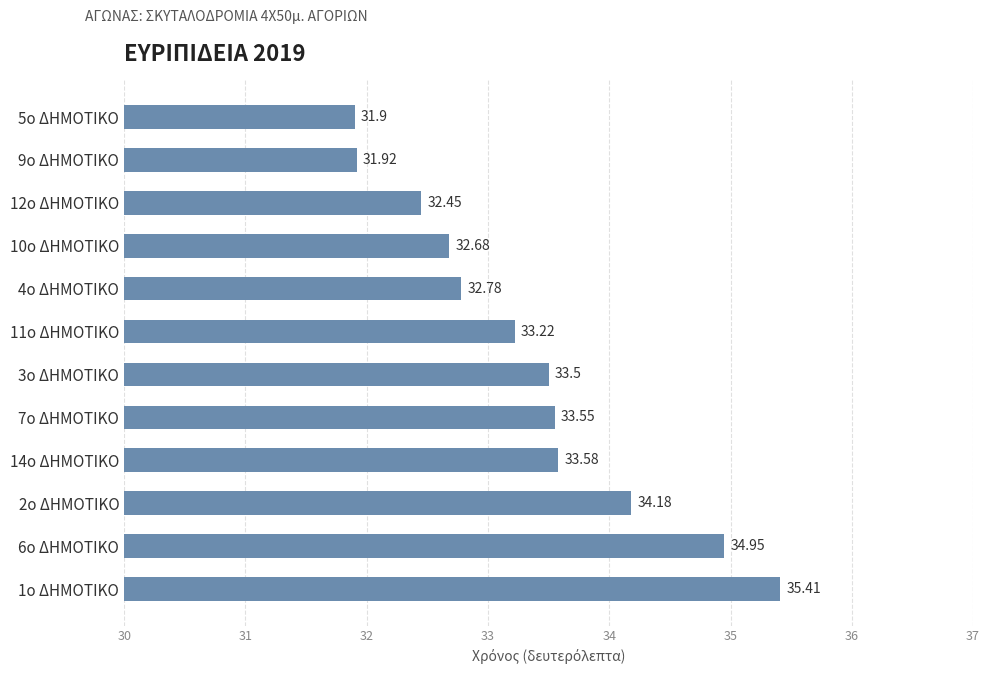

What is the difference between the maximum and minimum values?

3.5